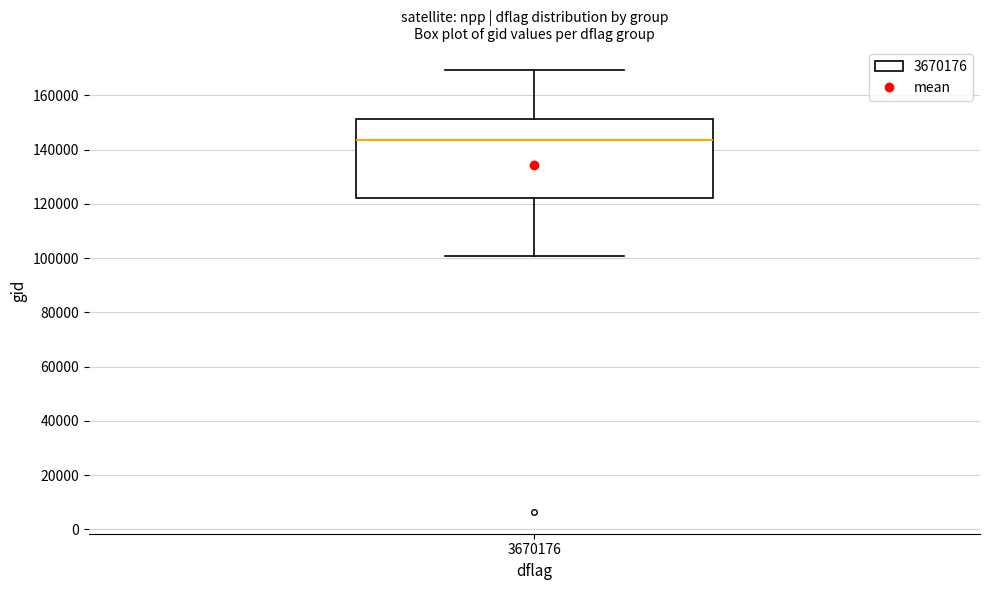

Transcribe this box plot: give where the median line is, the range the box spans, and where the two whiskers end, as read against the y-axis. The values are not printed on the chart, so give them approximately, as read against the axis.

median 144000, box 122000 to 152000, whiskers 100000 to 170000